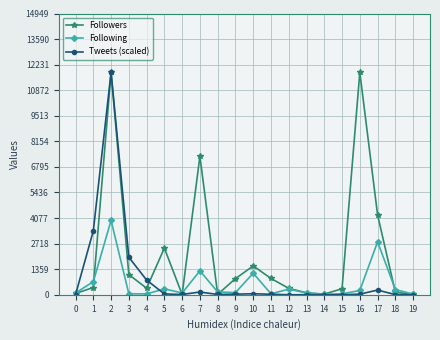

True or false: Tweets (scaled) has a value of 9.5 at 18.

True